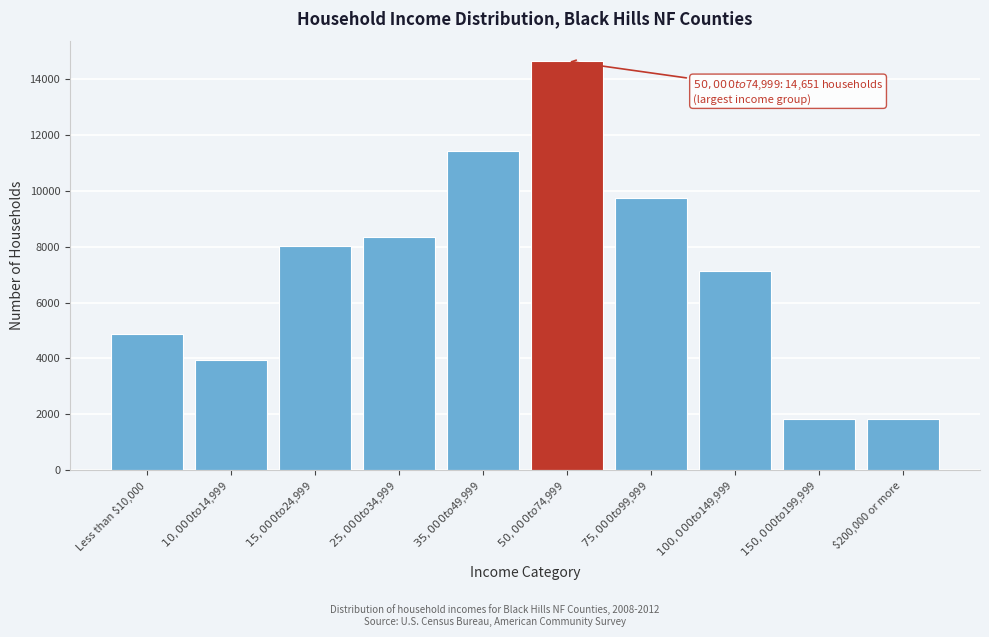

What is the label of the 10th bar from the right?

Less than $10,000